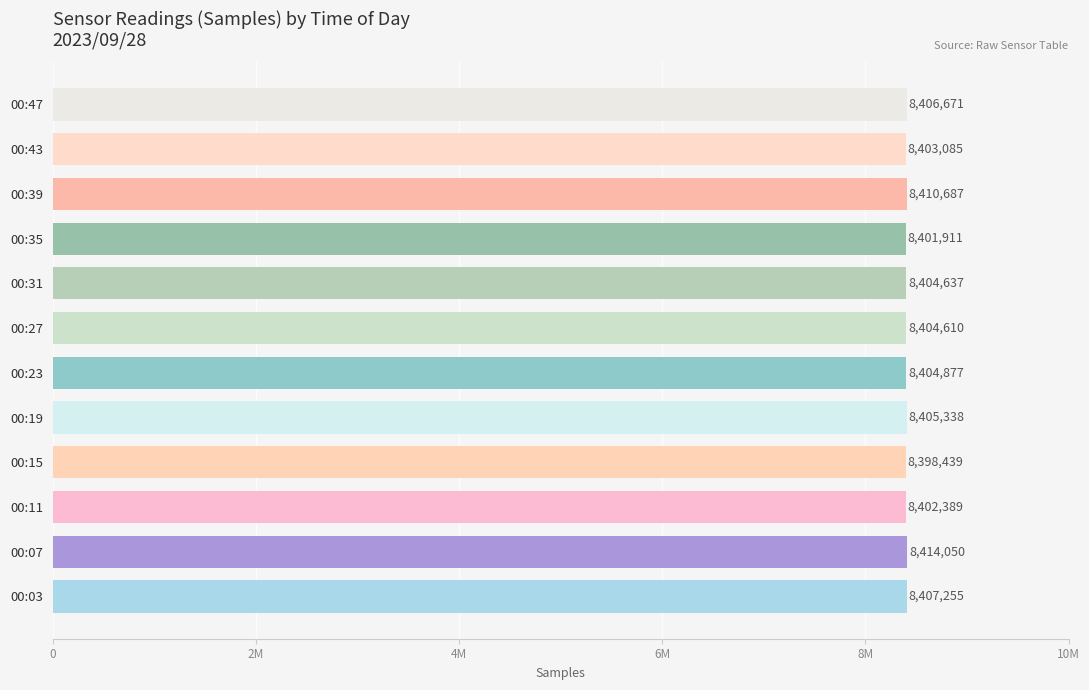

Are the bars horizontal?

Yes